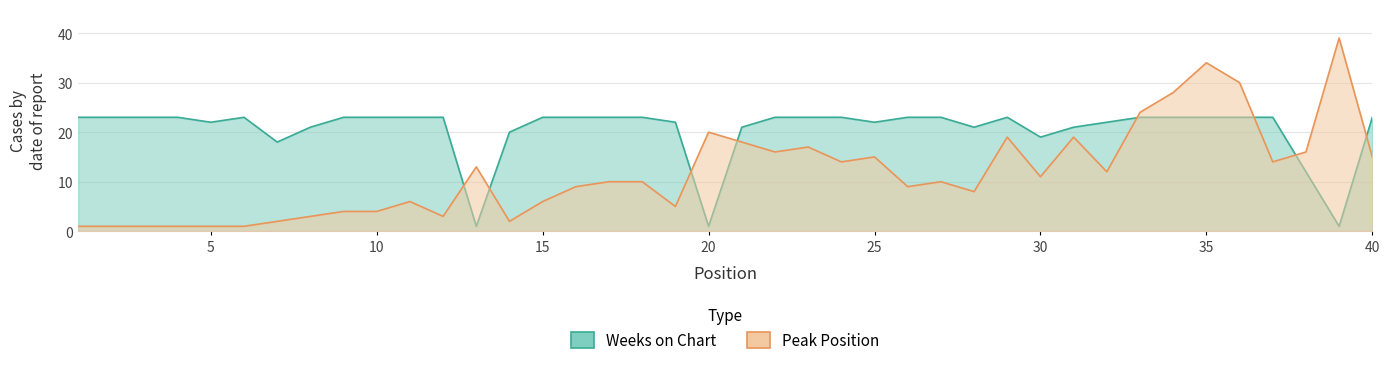

Which series changed the most between 6 and 40?

Peak Position